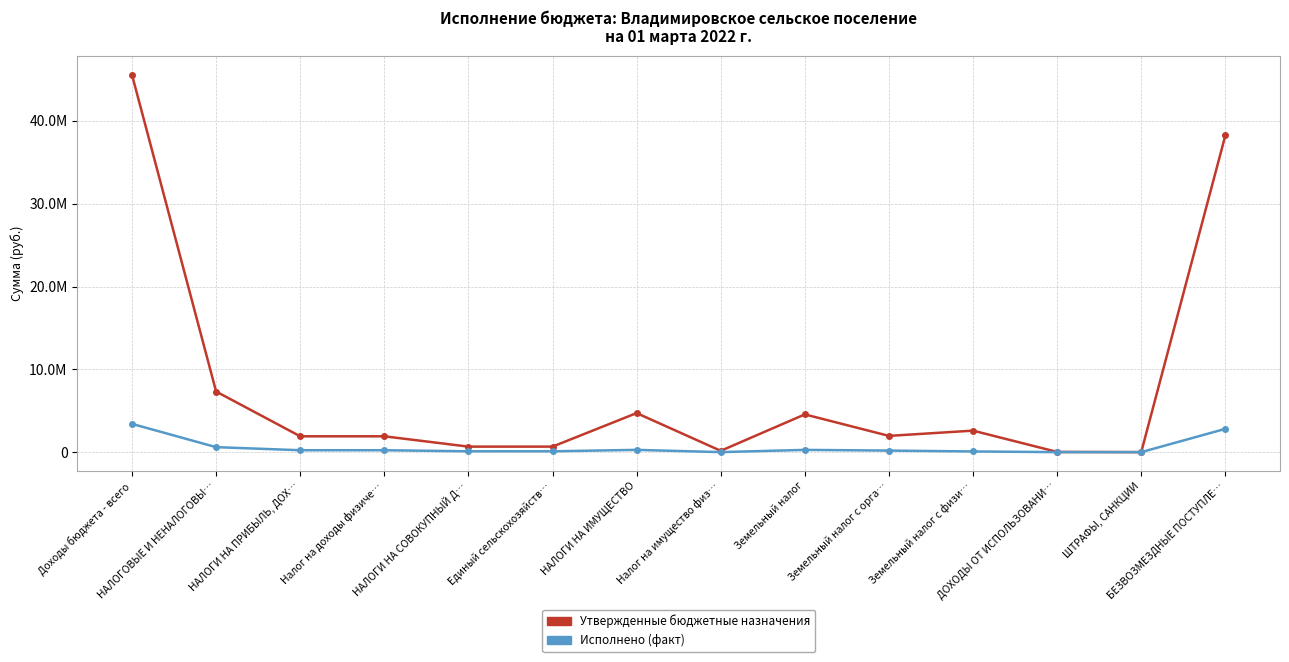

At which category is the sum across all series the highest?

Доходы бюджета - всего